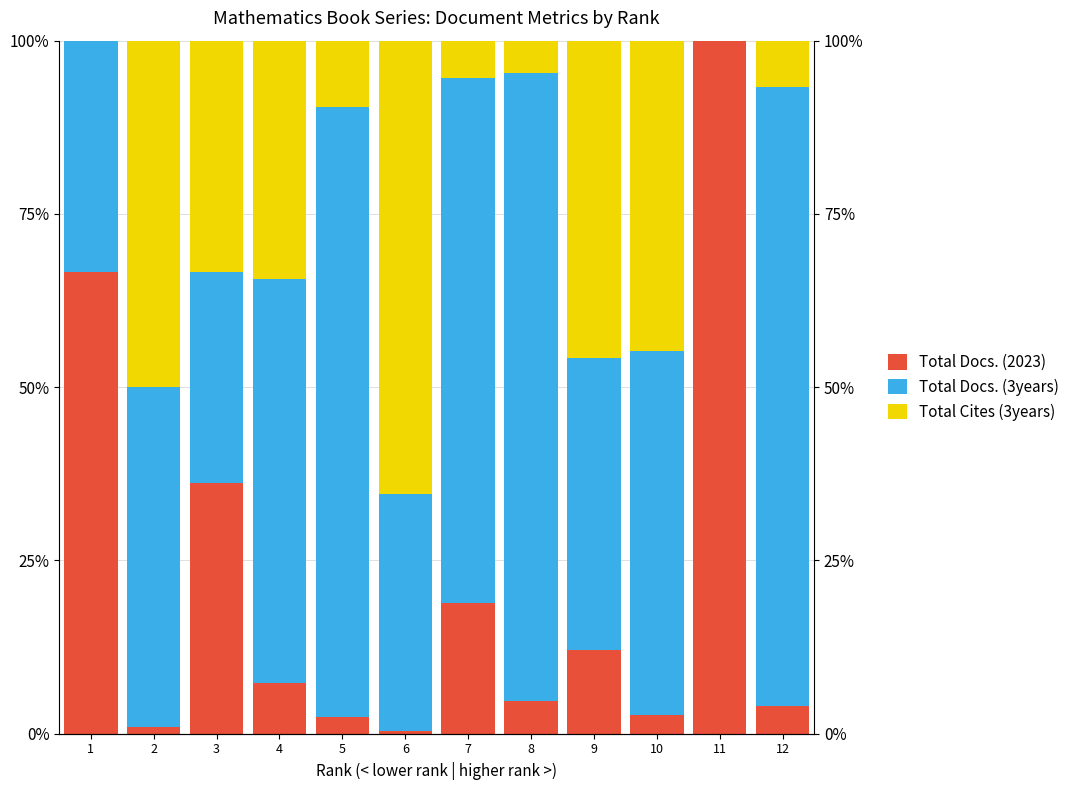

Which series has the widest spread of values?

Total Docs. (2023)